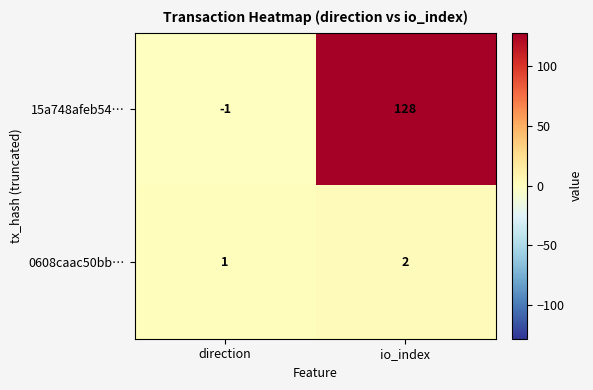

Reading left to right, transcribe all the data shown in this chart.

15a748afeb54…: -1	128
0608caac50bb…: 1	2